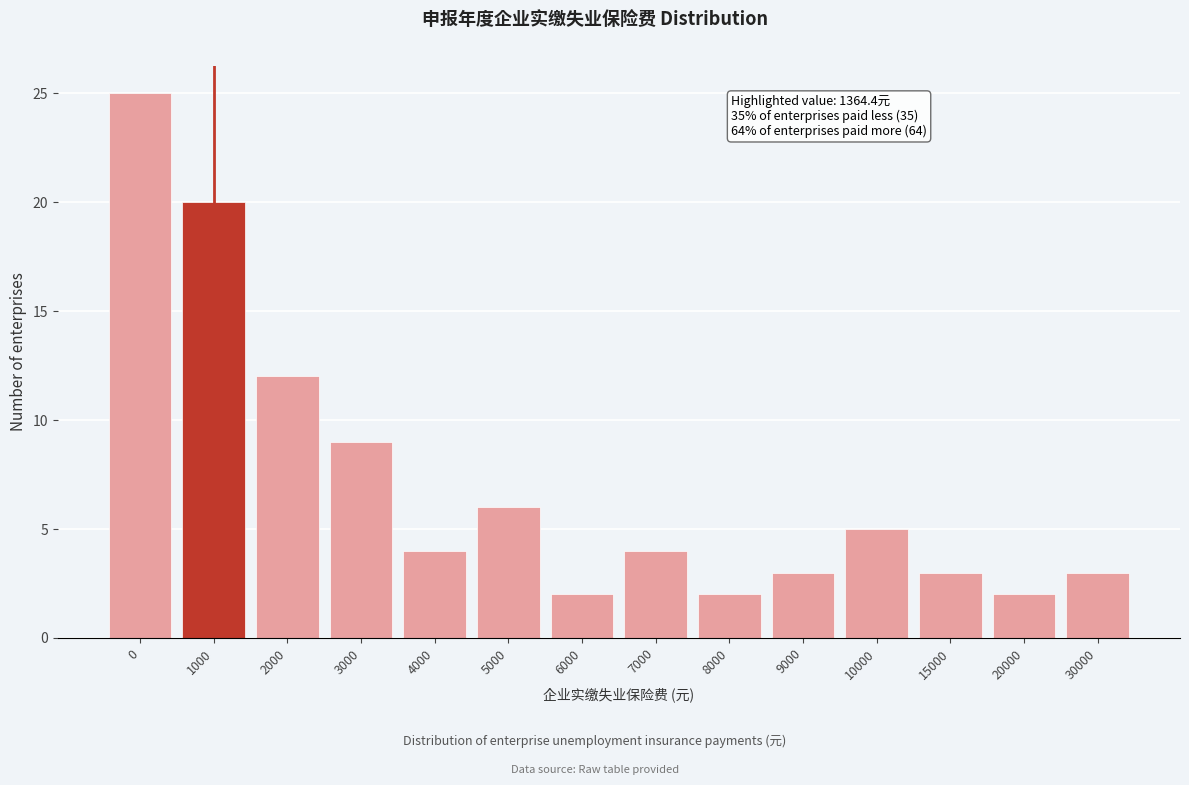

Reading left to right, list all the values displayed in this chart.

25	20	12	9	4	6	2	4	2	3	5	3	2	3